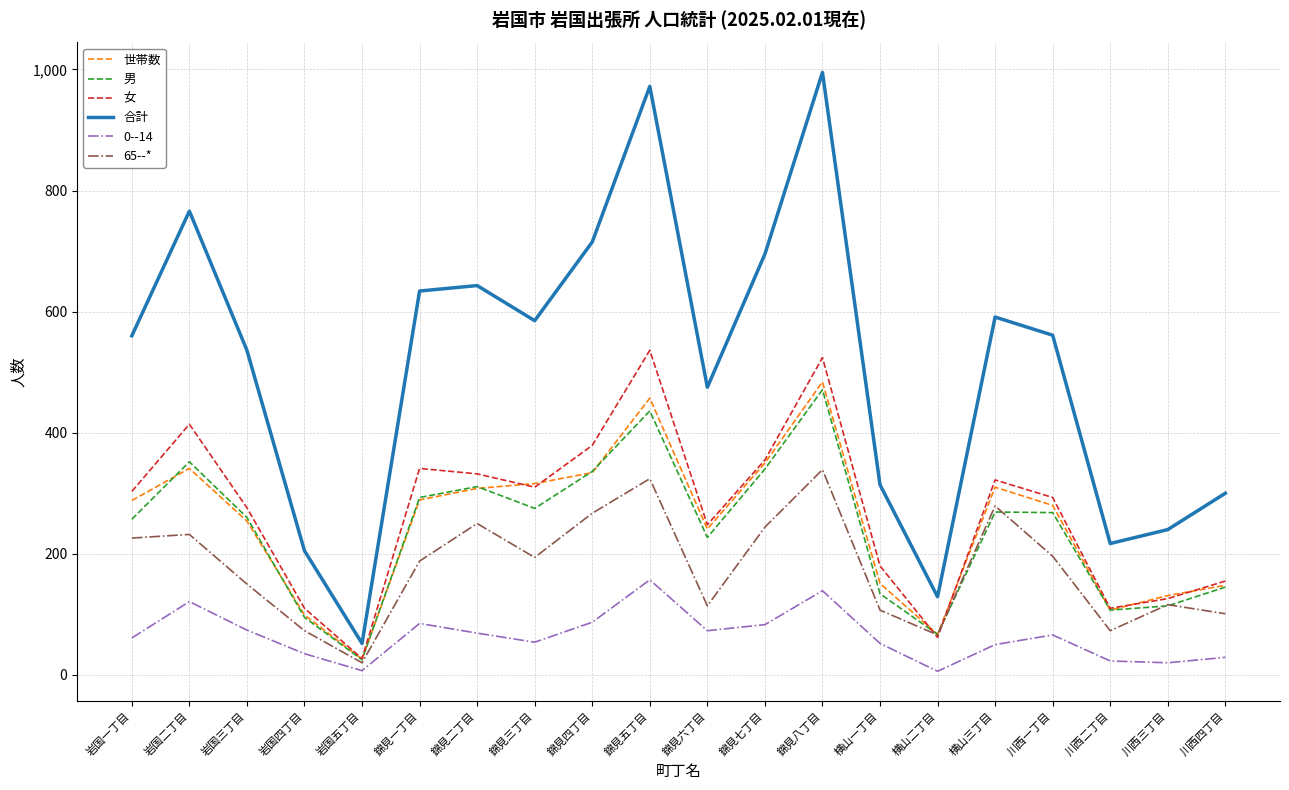

Which series has the widest spread of values?

合計